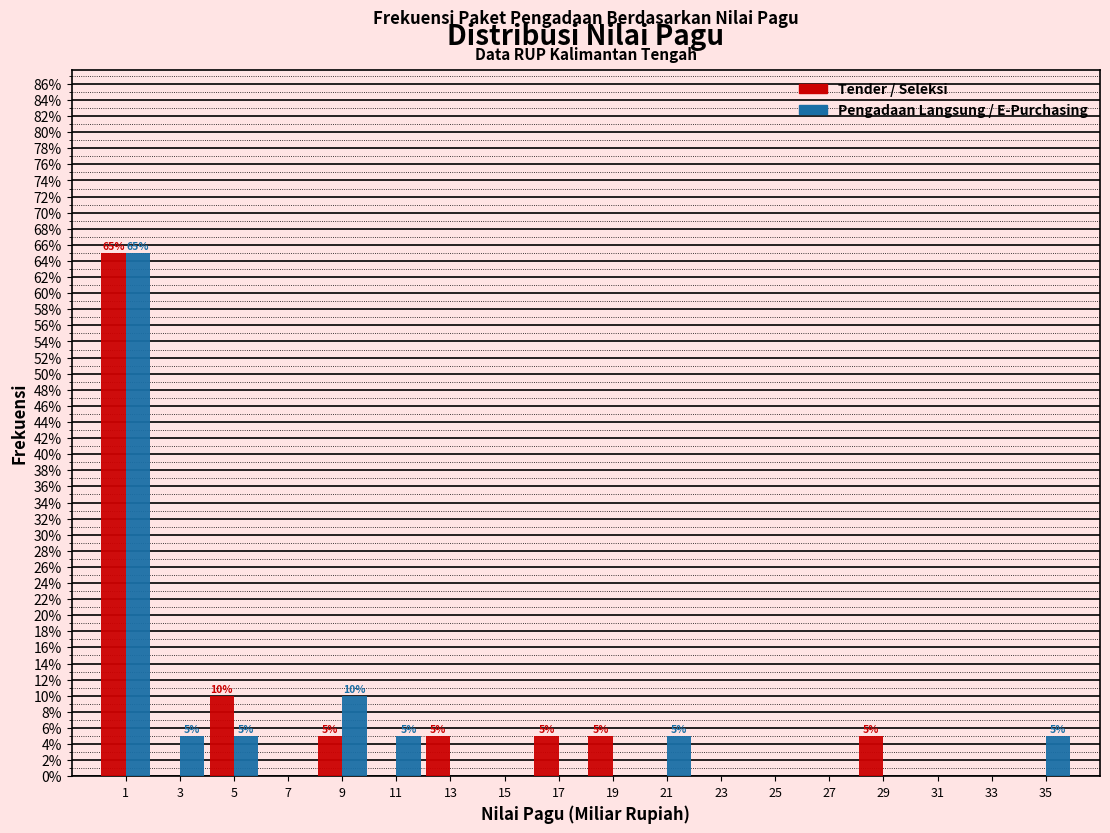

In the Pengadaan Langsung / E-Purchasing series, which range on the x-axis has the tallest bar?

0 to 2